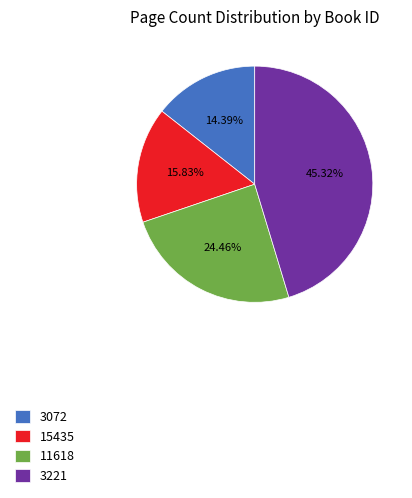

Which slice is the largest?

3221